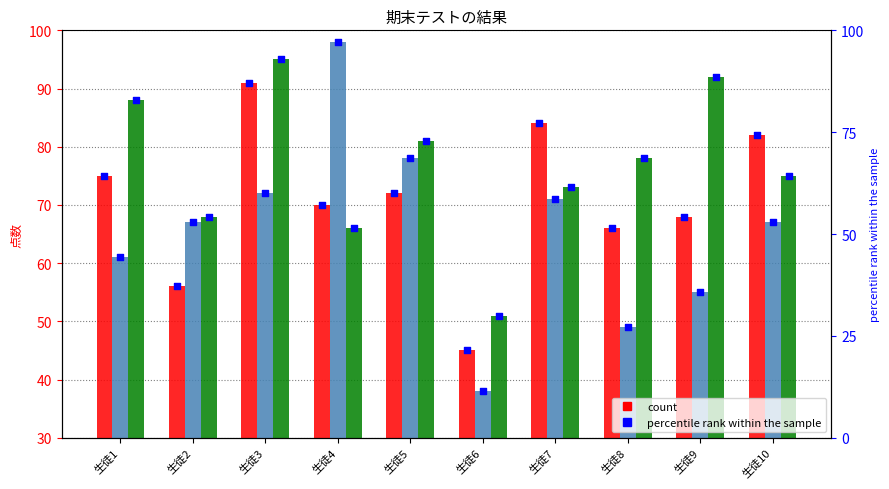

At how many categories does at least one series exceed 40?

10